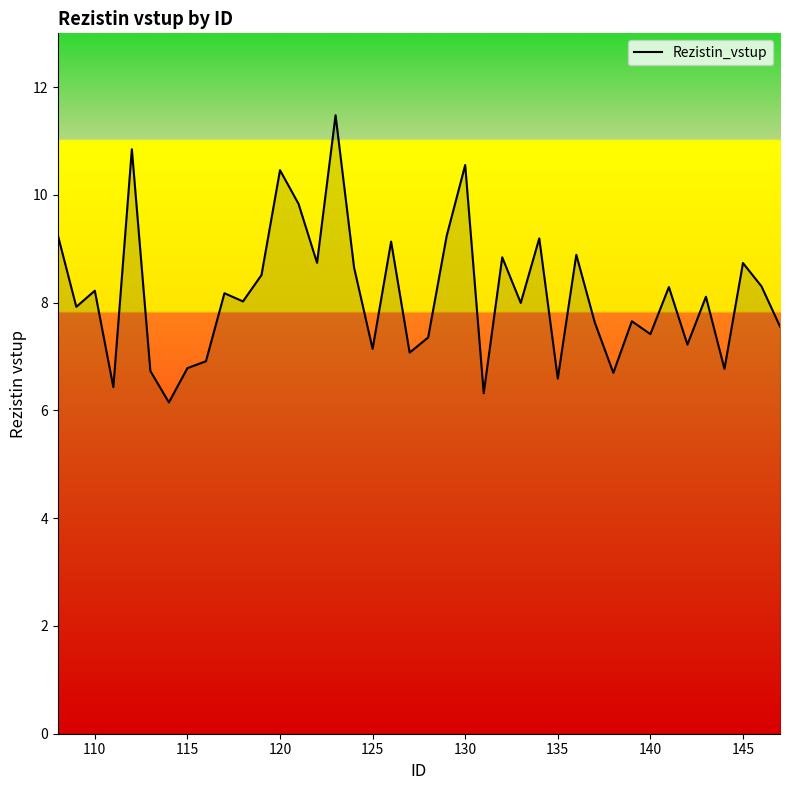

What is the smallest value displayed?

6.2